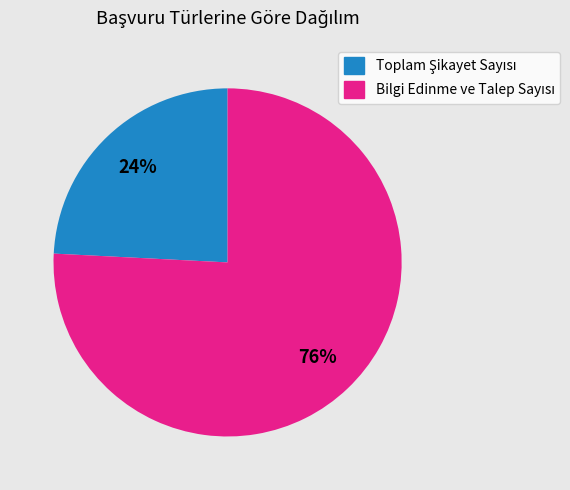

To the nearest percent, what is the difference between the largest and smallest slice percentages?

52%